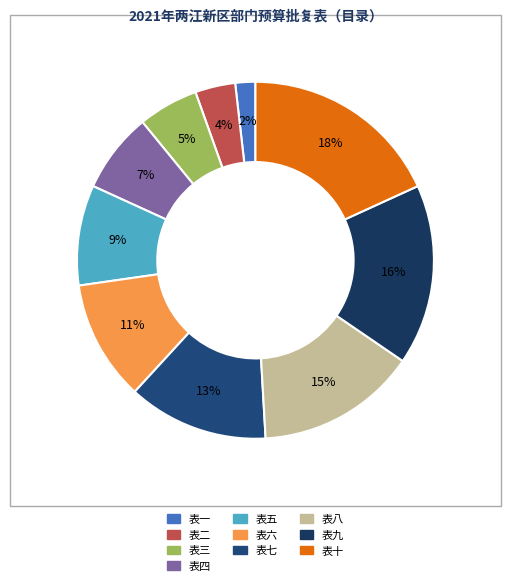

To the nearest percent, what is the difference between the largest and smallest slice percentages?

16%